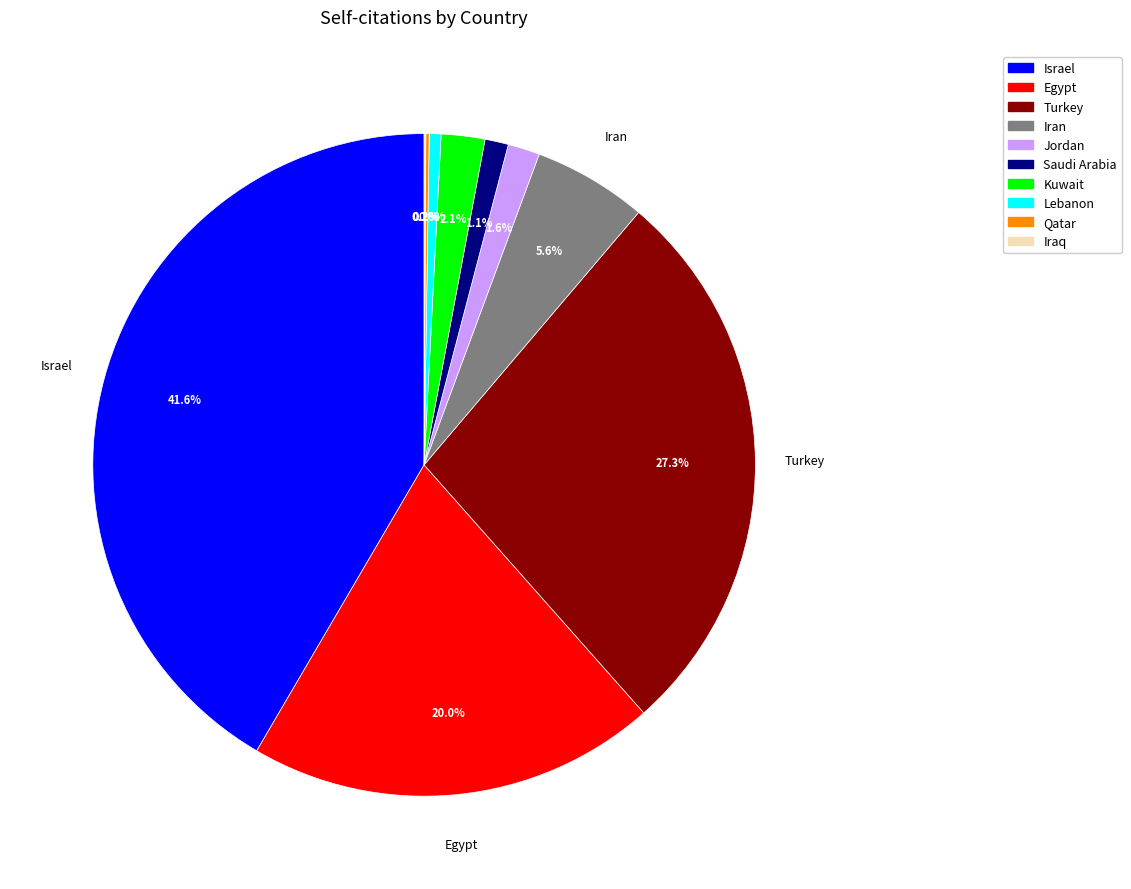

Is there a majority slice in this chart?

No